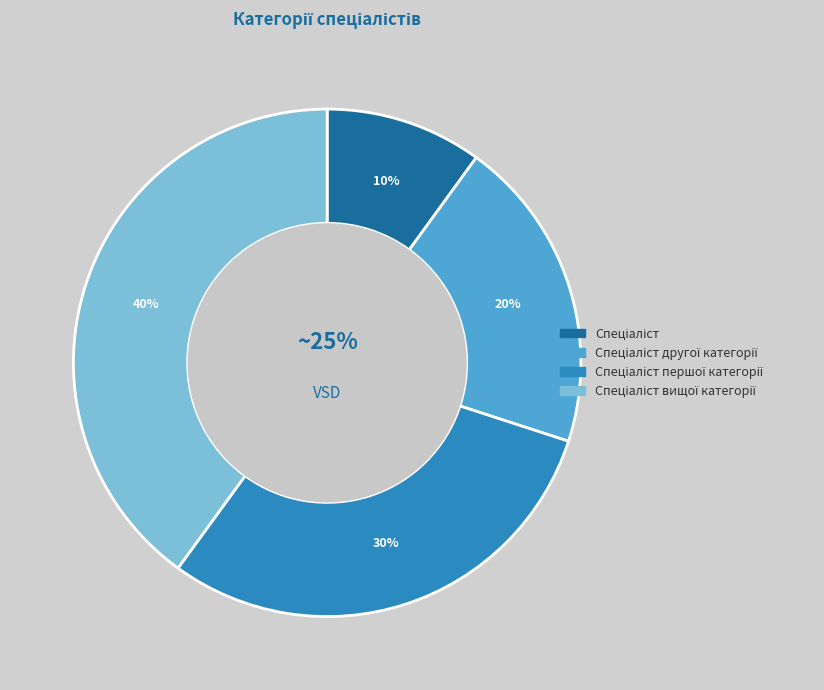

Between Спеціаліст and Спеціаліст вищої категорії, which is larger?

Спеціаліст вищої категорії